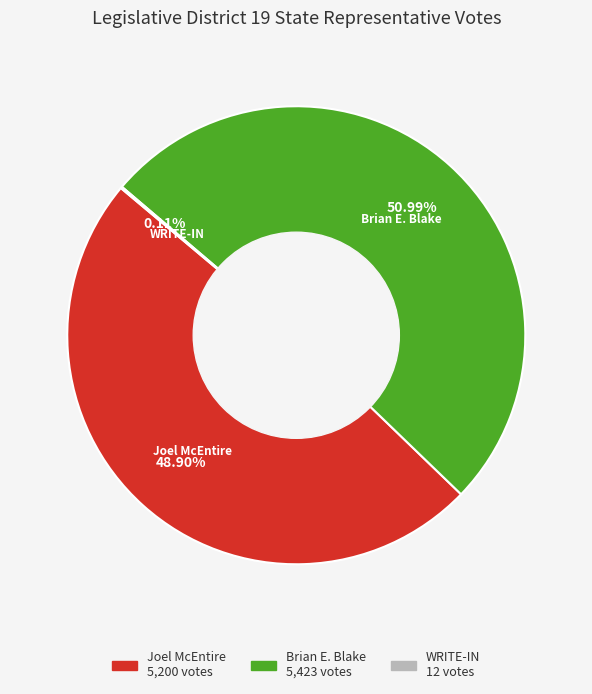

Which slice is the largest?

Brian E. Blake